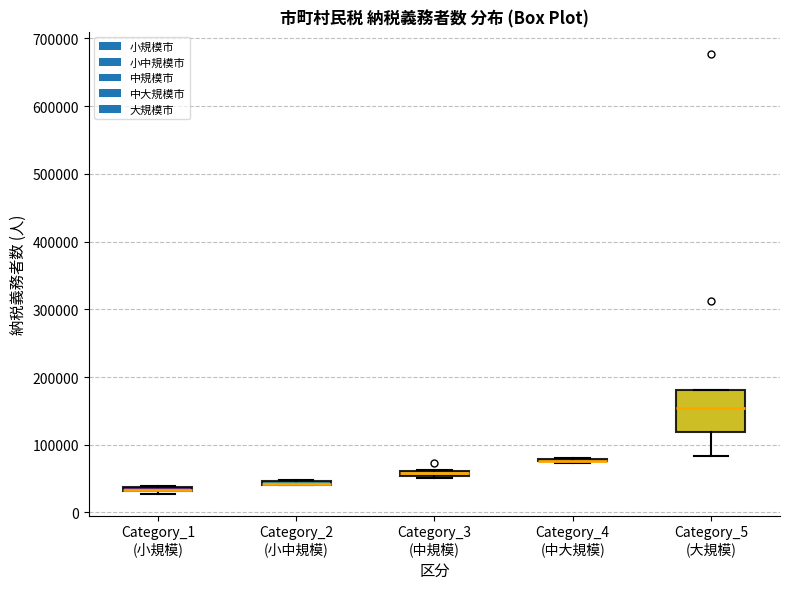

Comparing the boxes themselves (not the whiskers), which one is the tallest?

Category_5 (大規模)